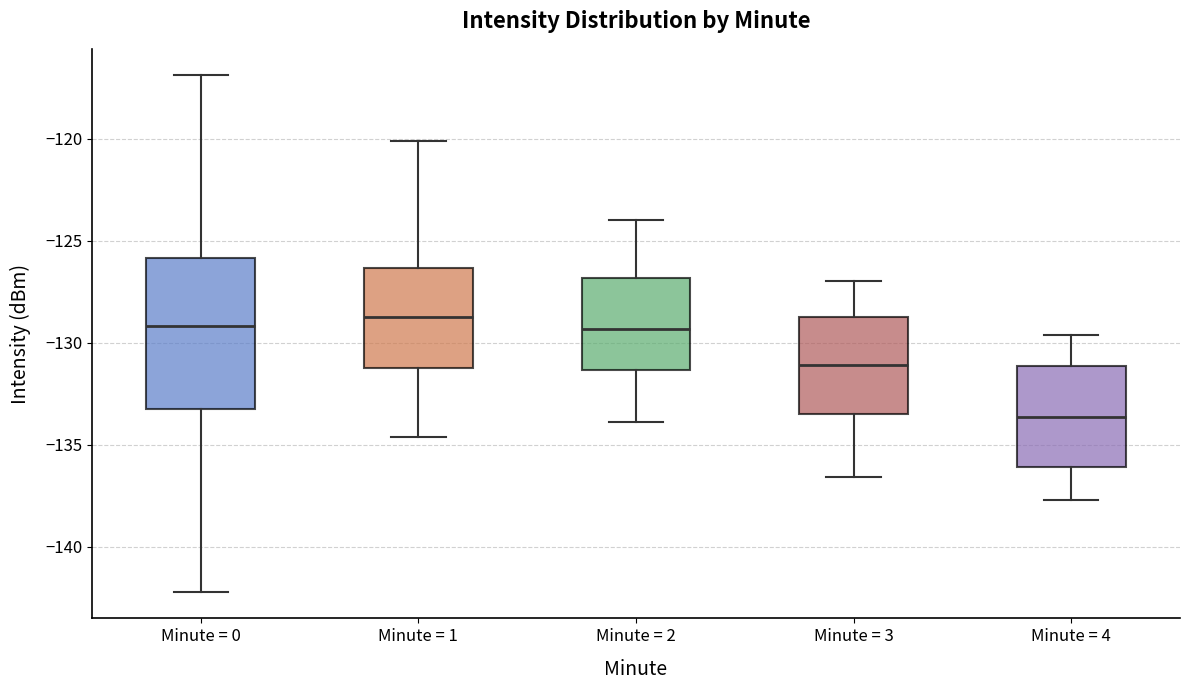

Reading left to right, read every box against the y-axis: the position of its median line, the range the box covers, and the ends of its whiskers. The values are not printed on the chart, so give them approximately, as read against the axis.

Minute = 0: median -129.0, box -133.5 to -126.0, whiskers -142.0 to -117.0
Minute = 1: median -128.5, box -131.0 to -126.5, whiskers -134.5 to -120.0
Minute = 2: median -129.5, box -131.5 to -127.0, whiskers -134.0 to -124.0
Minute = 3: median -131.0, box -133.5 to -128.5, whiskers -136.5 to -127.0
Minute = 4: median -133.5, box -136.0 to -131.0, whiskers -137.5 to -129.5